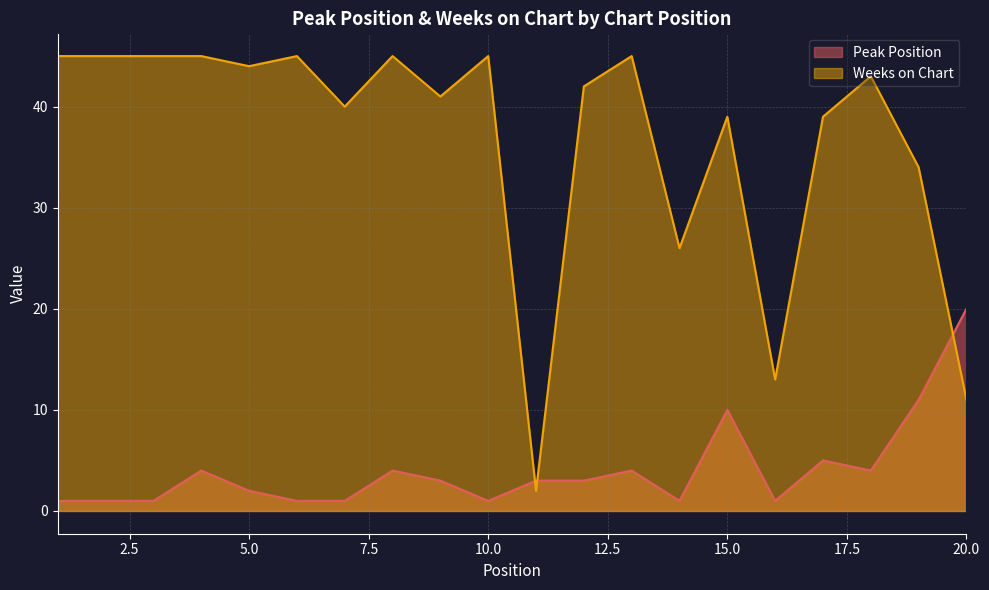

What is the total value across all series at 12?

45